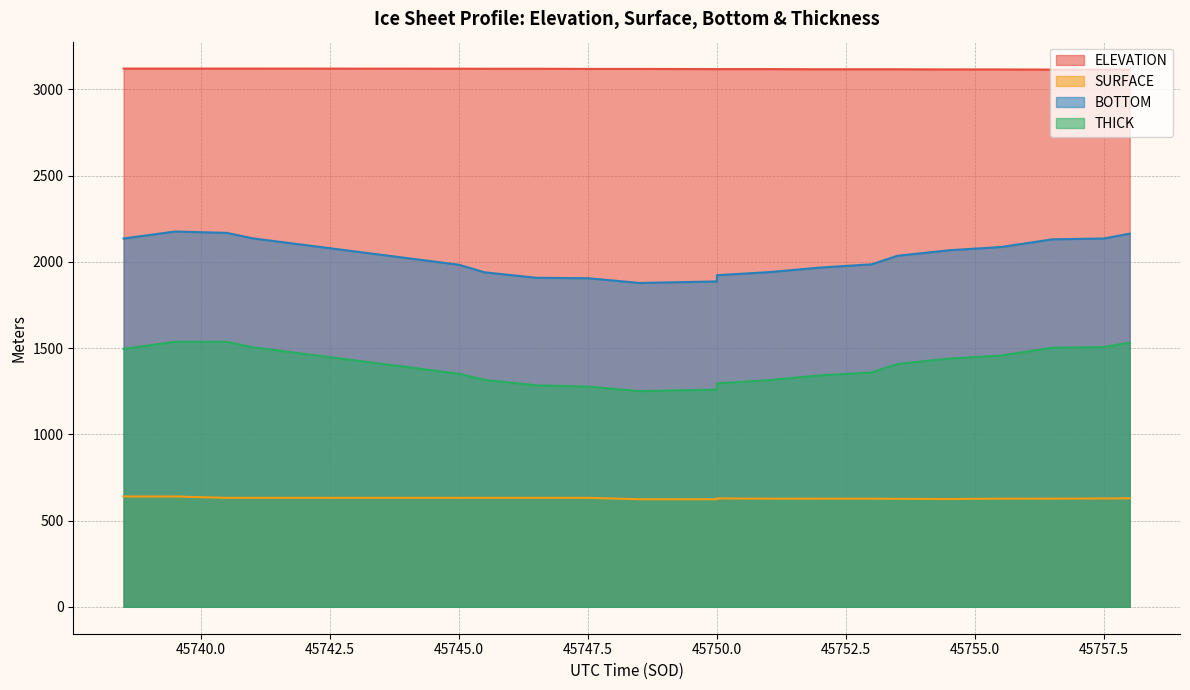

At which label does BOTTOM reach its peak?

45739.5